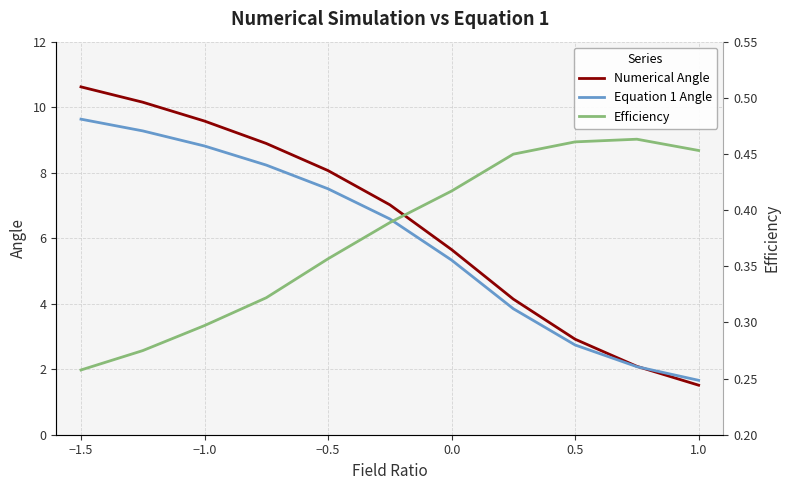

Where does the Equation 1 Angle series first go above 6?

−1.5